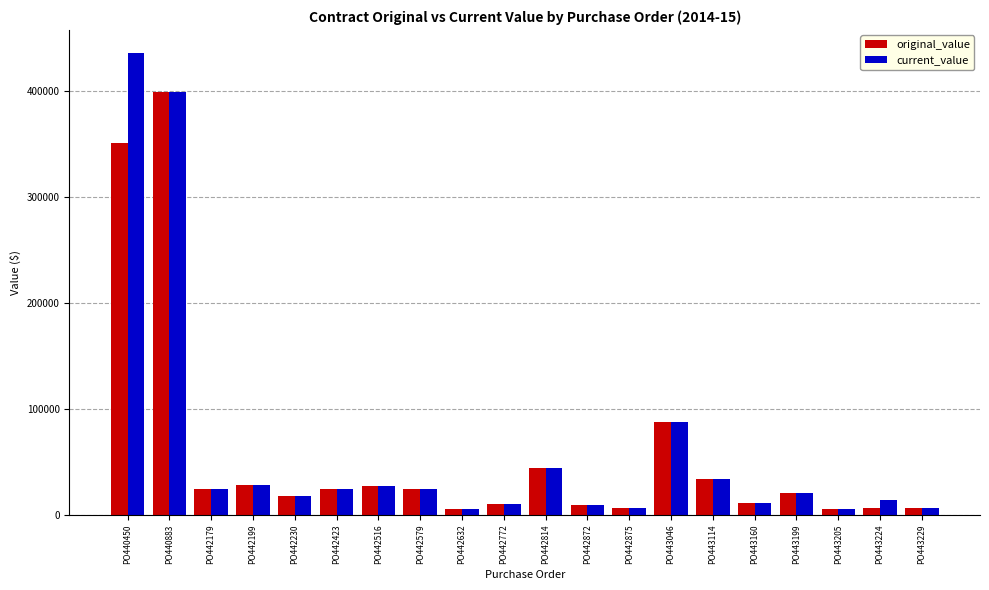

Which series has the widest spread of values?

current_value